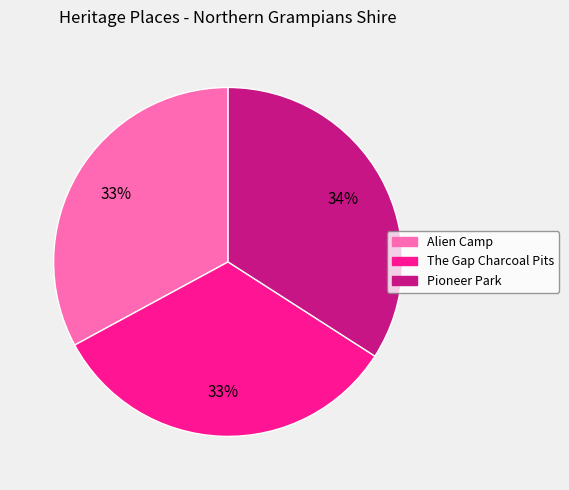

Does any single category account for the majority?

No